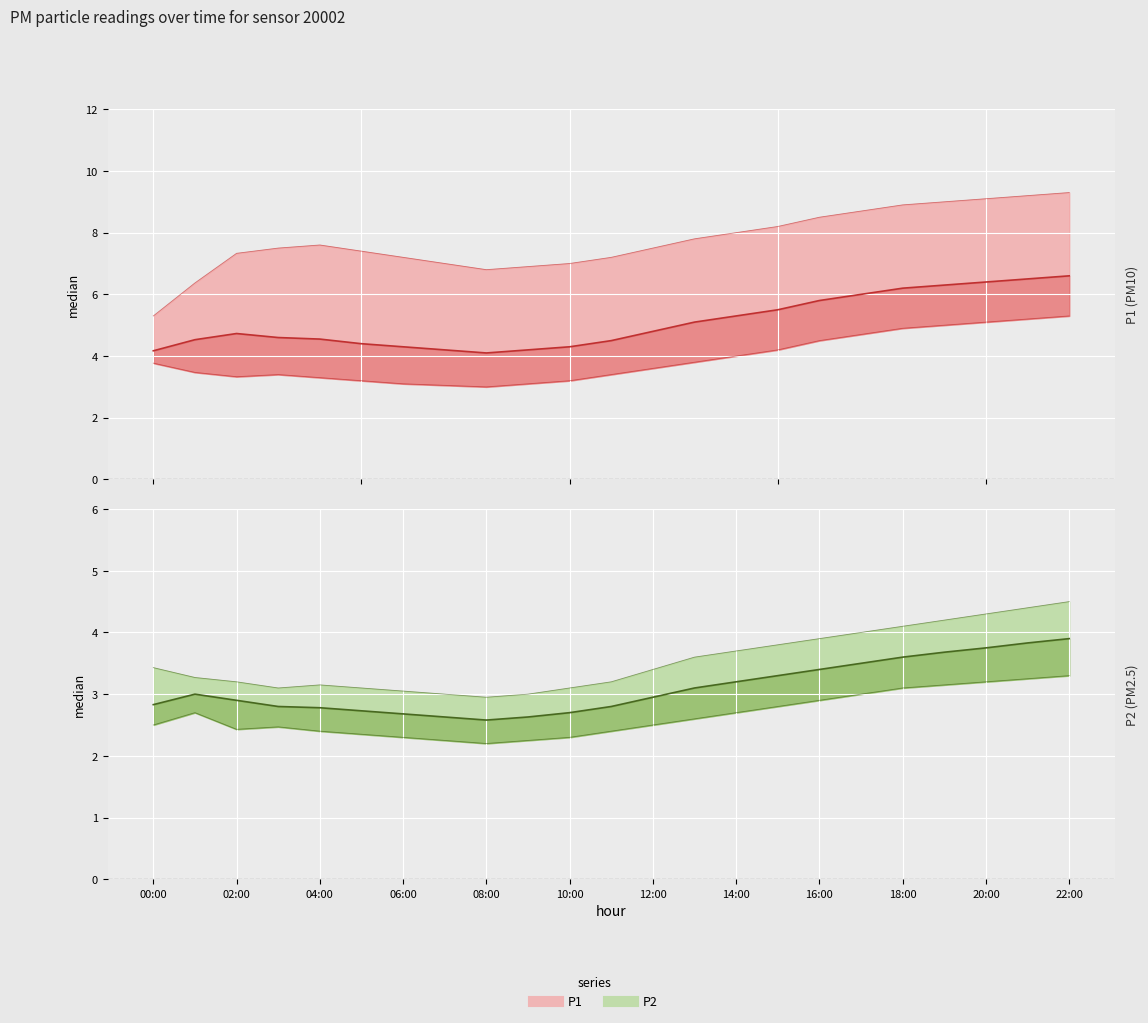

What is the average value of the P2 upper series?

3.5